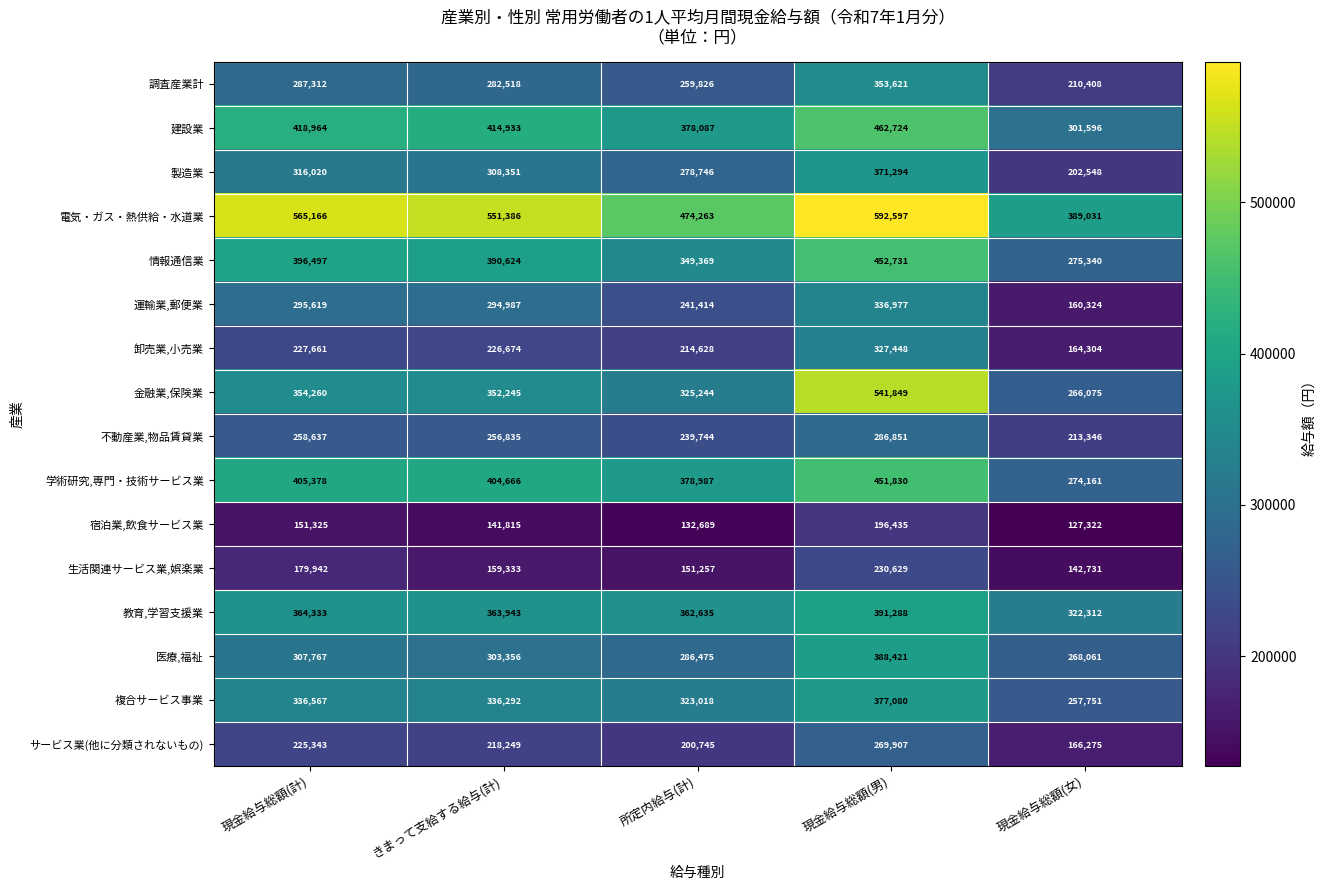

What is the smallest value displayed?

127322